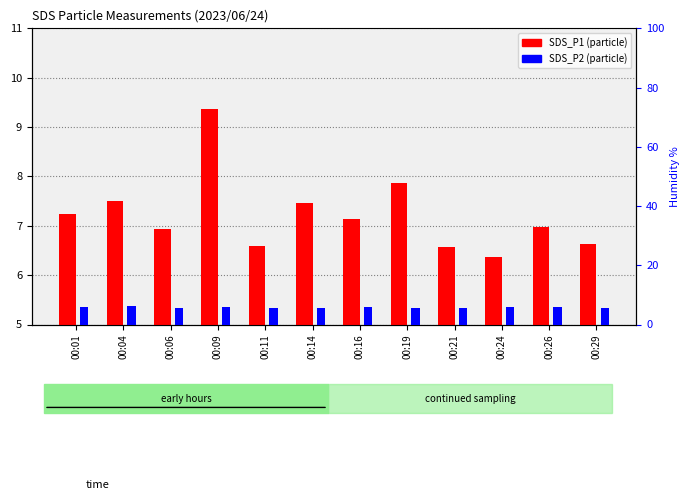

How many categories are shown in the chart?

12